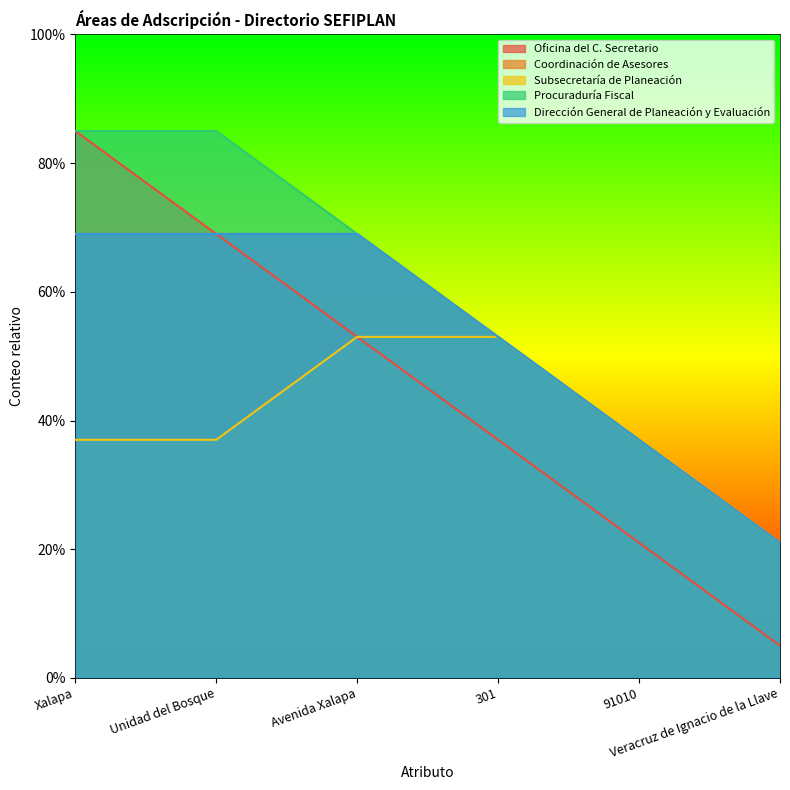

At Avenida Xalapa, list the series in order from smallest to largest.

Oficina del C. Secretario, Subsecretaría de Planeación, Coordinación de Asesores, Procuraduría Fiscal, Dirección General de Planeación y Evaluación